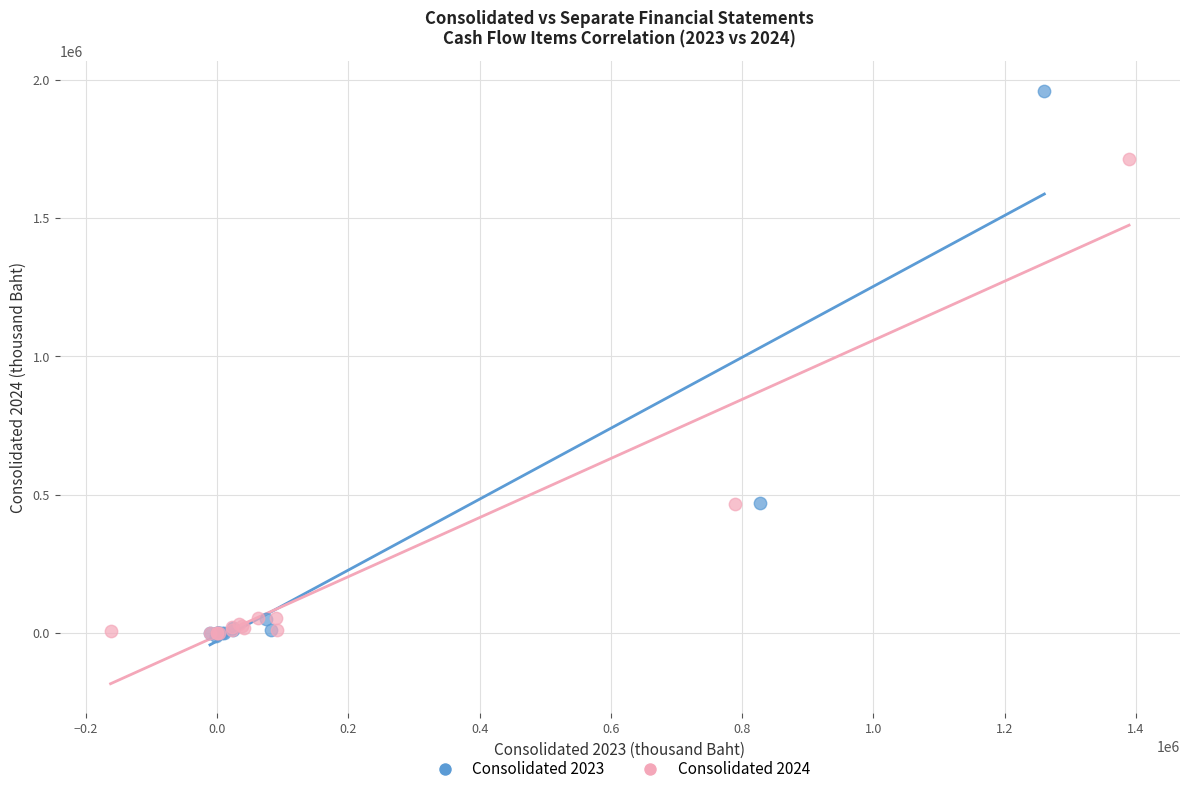

Which series has the largest Y range (max minus min)?

Consolidated 2023